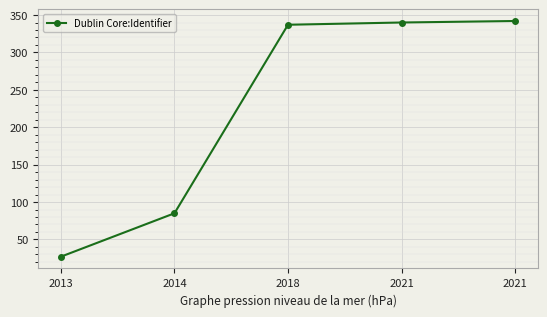

True or false: the data has more than 0 interior local peaks.

False